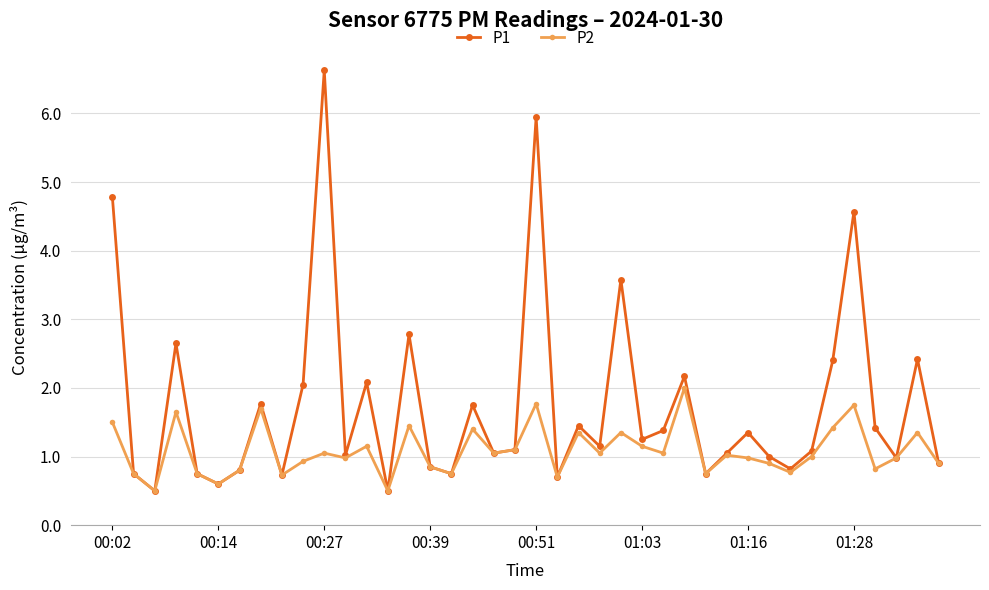

What is the value of the P2 point at the 38th from the left?

1.0